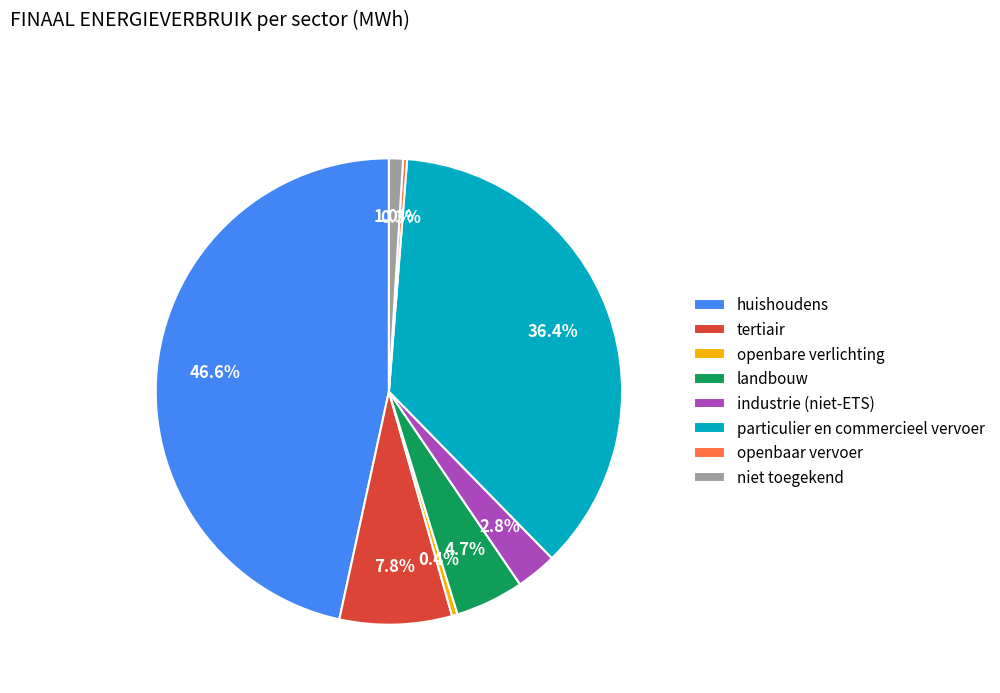

Is it true that niet toegekend is 1% of the pie?

True